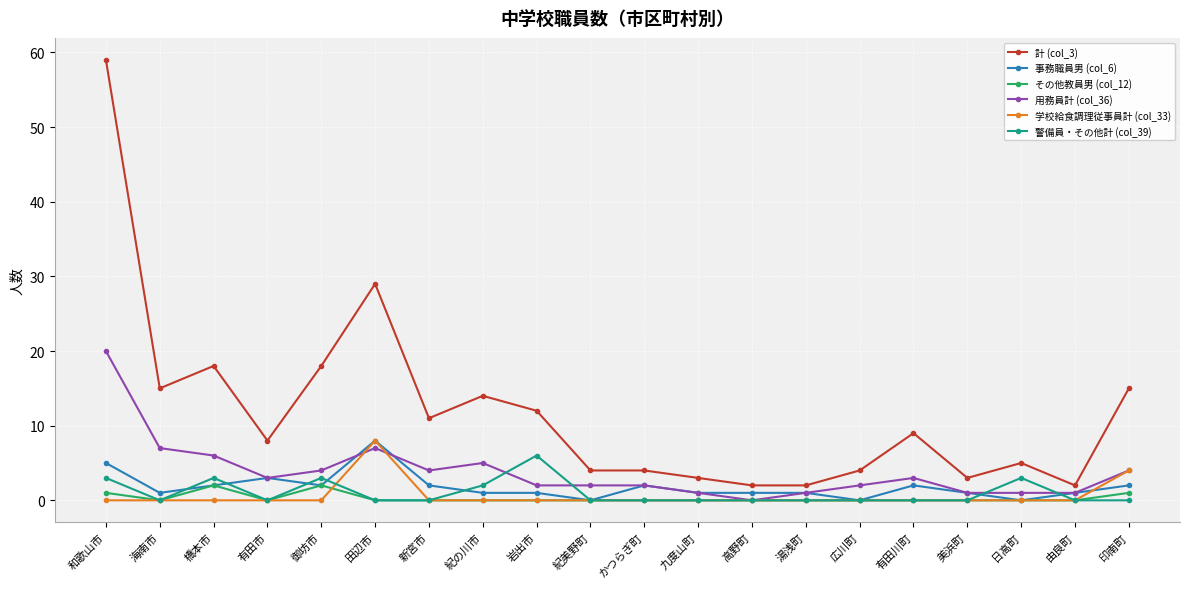

Count the number of data series in this chart.

6